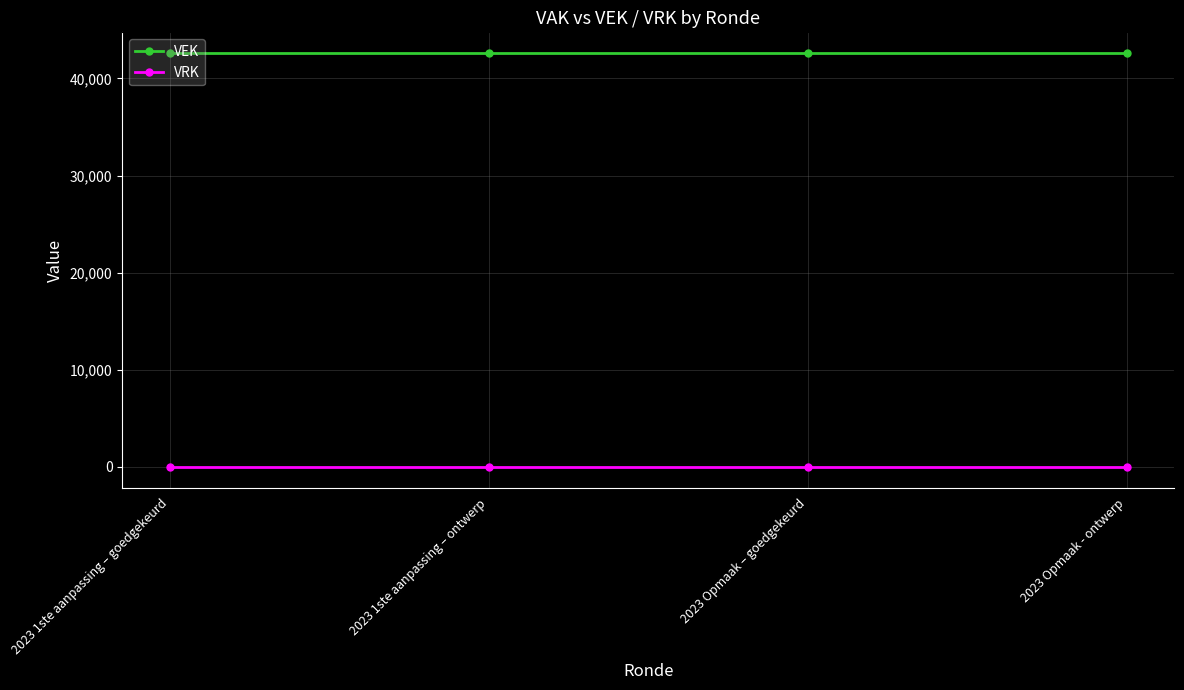

Which series has the largest total across all categories?

VEK